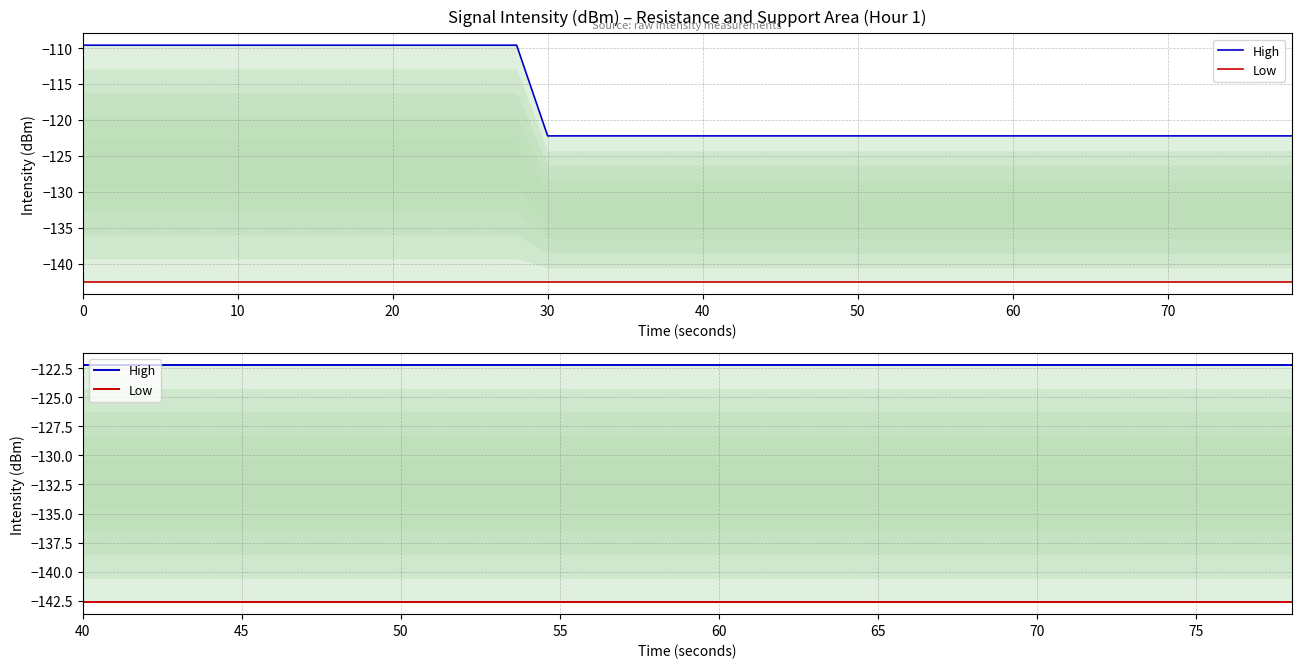

Count the number of data series in this chart.

2